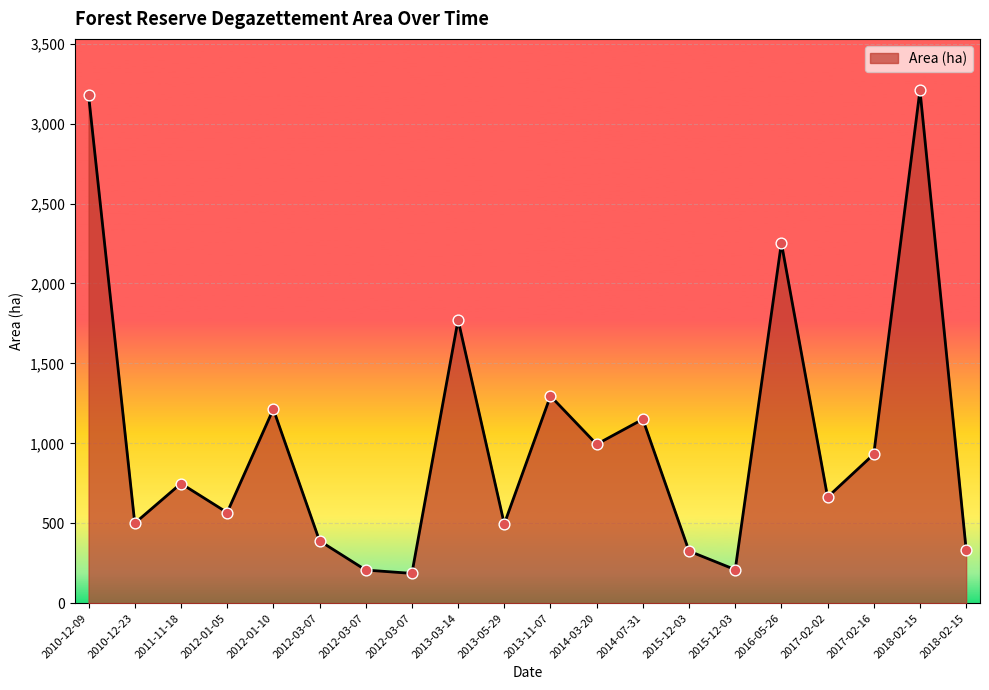

Approximately how many times larger is the value at 2011-11-18 compared to 2016-05-26?

0.3